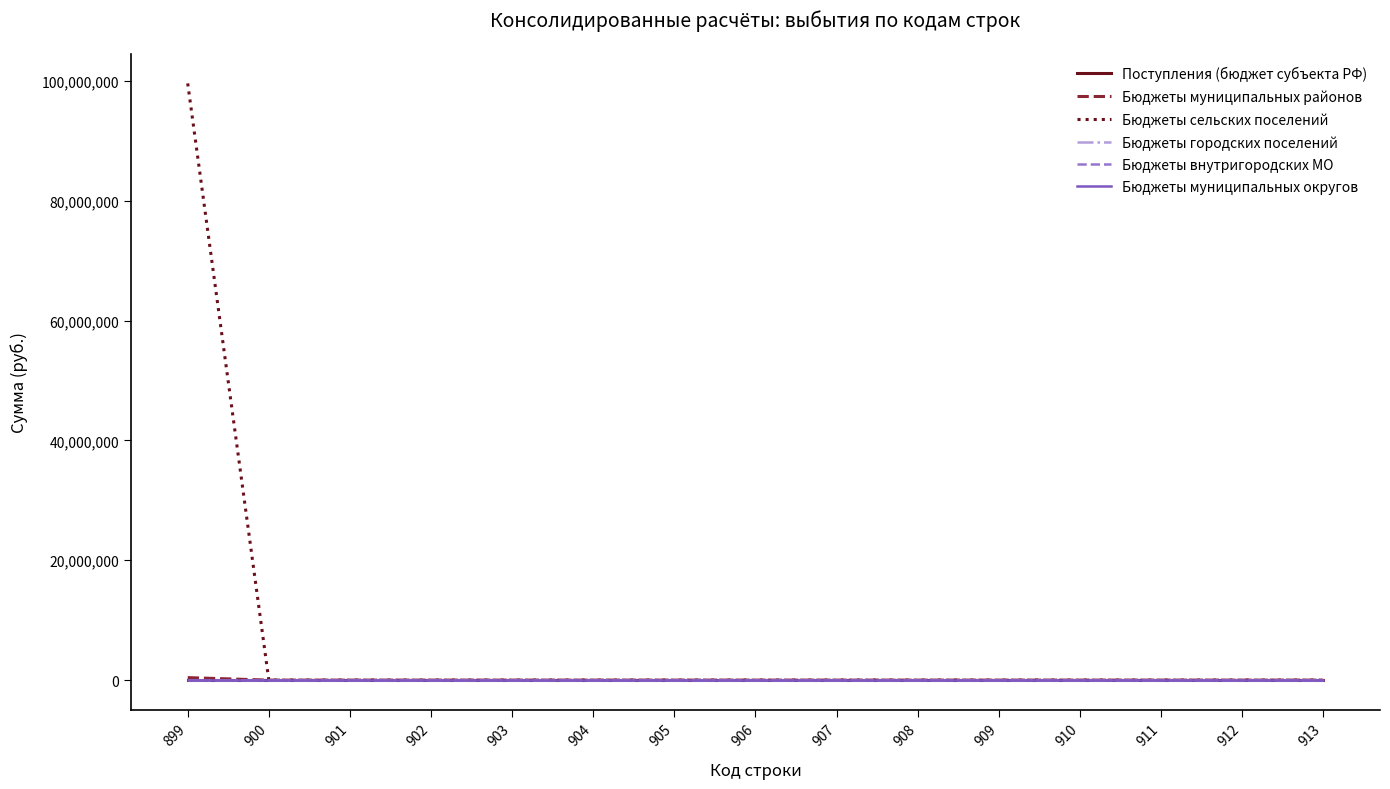

Is this an area chart (filled region under the line)?

No